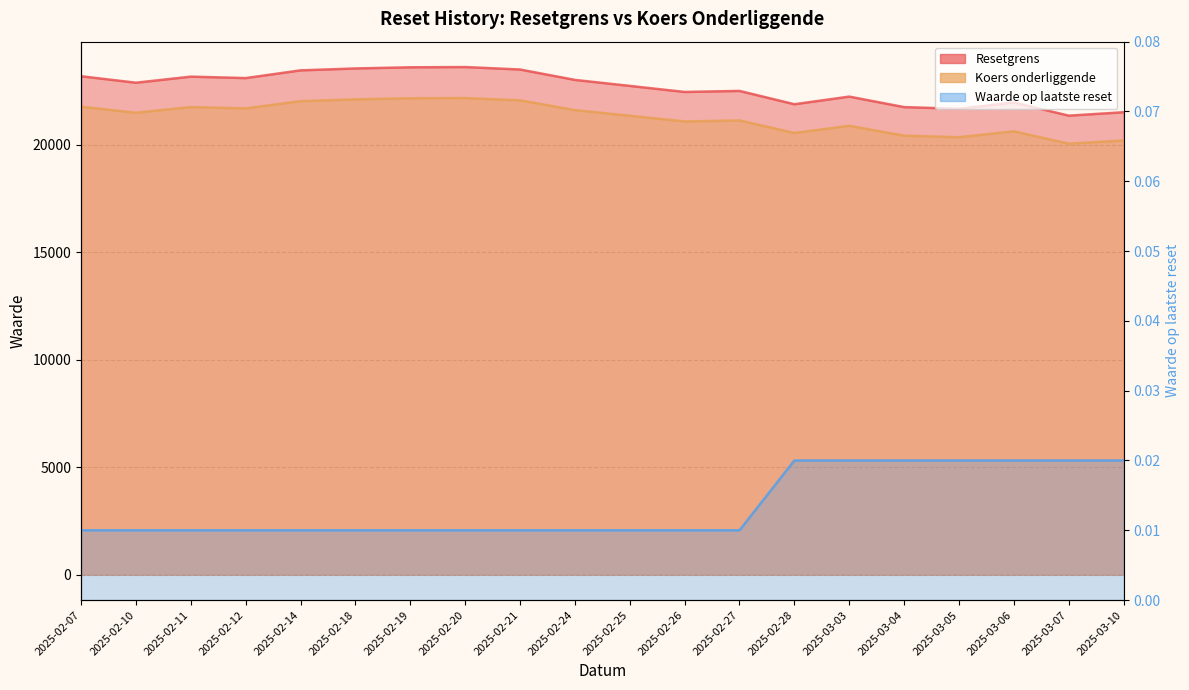

The Koers onderliggende series shows 6669.3 at 2025-02-27. True or false?

False